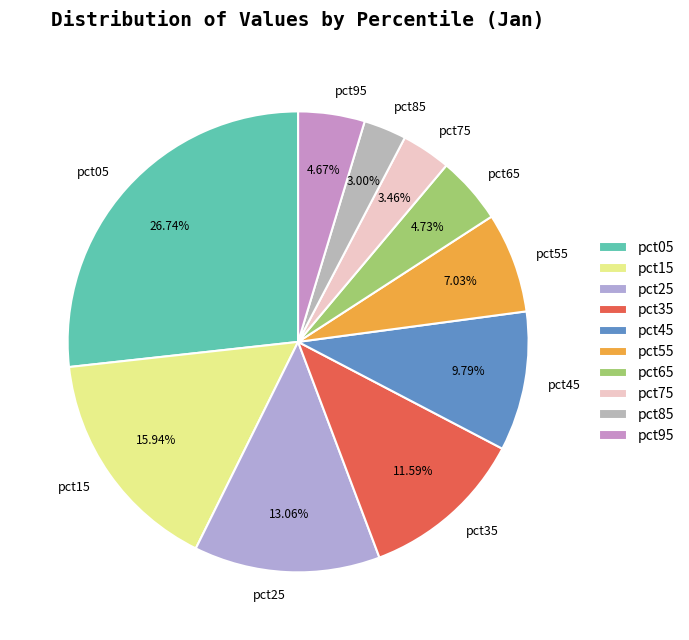

What percentage is NOT represented by pct25?

86.9%